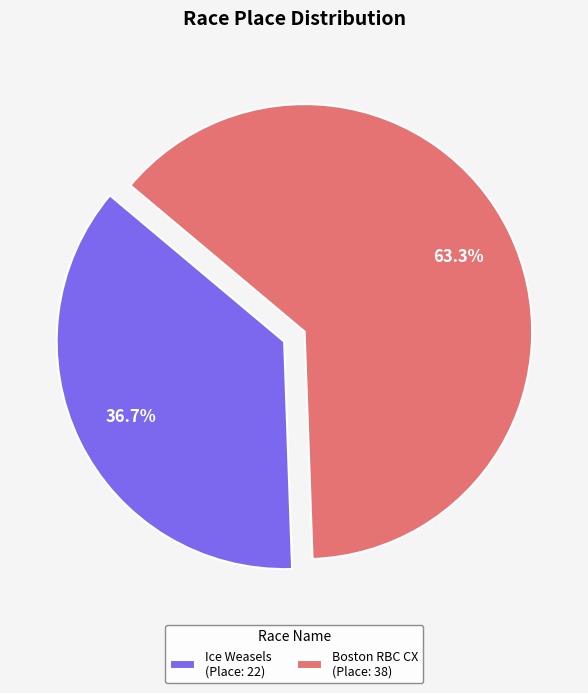

Which slice represents more than half of the pie?

Boston RBC CX (Place: 38)